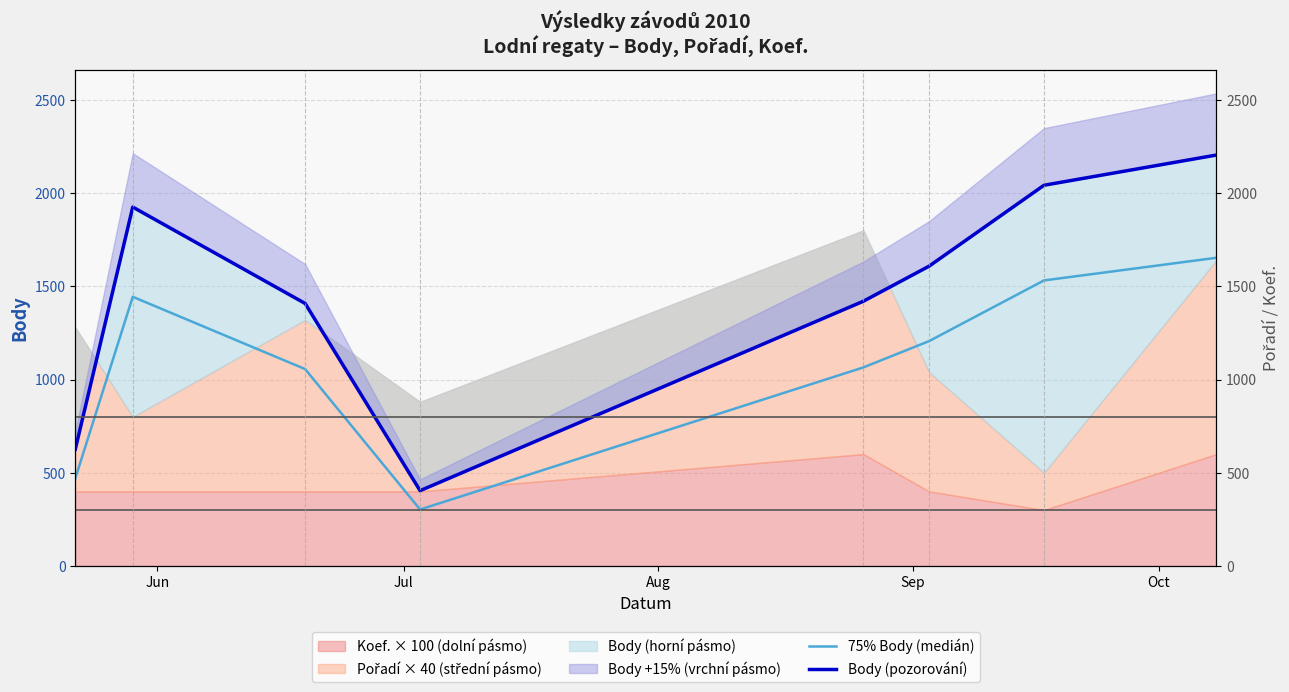

What is the maximum value for 75% Body (medián)?

1653.0